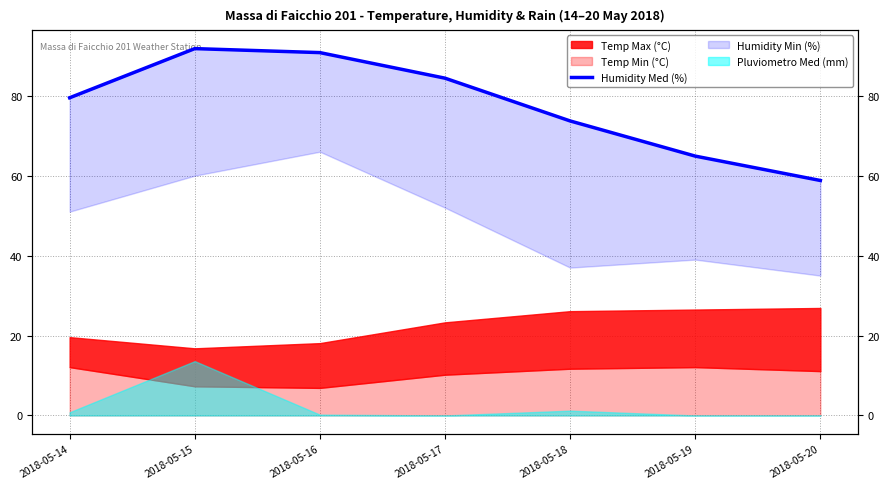

List the labels in order of value, largest first.

2018-05-15, 2018-05-16, 2018-05-17, 2018-05-14, 2018-05-18, 2018-05-19, 2018-05-20